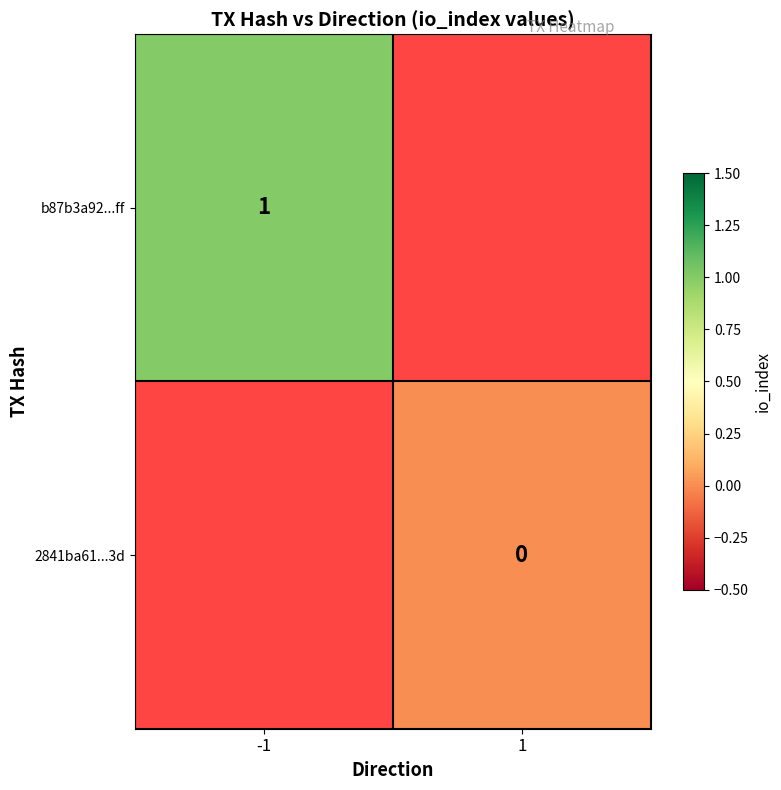

The b87b3a92...ff series shows 1 at -1. True or false?

True